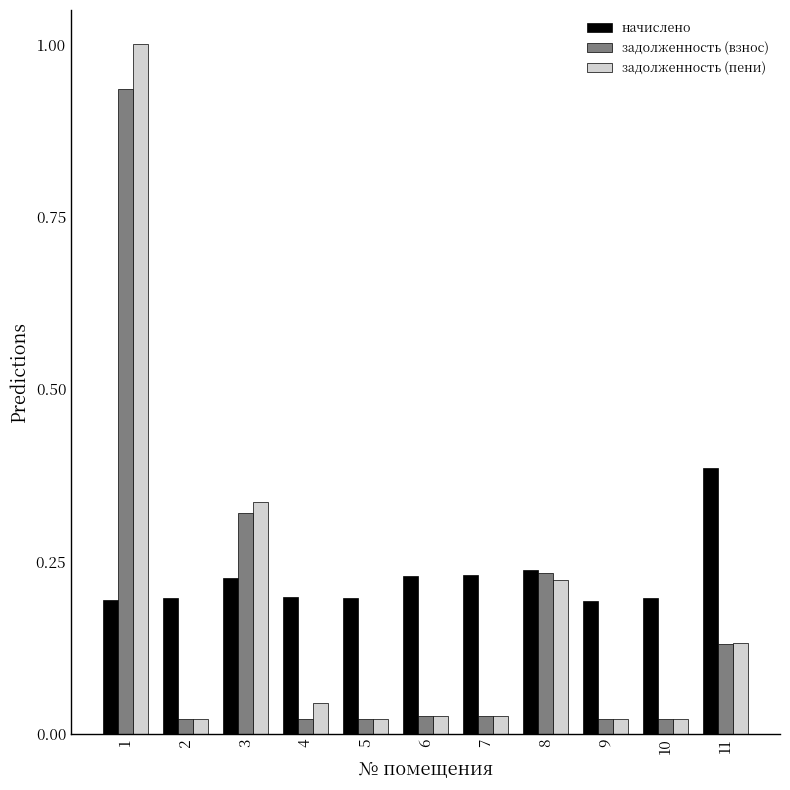

Is the value of задолженность (пени) at 3 greater than the value of начислено at 5?

Yes